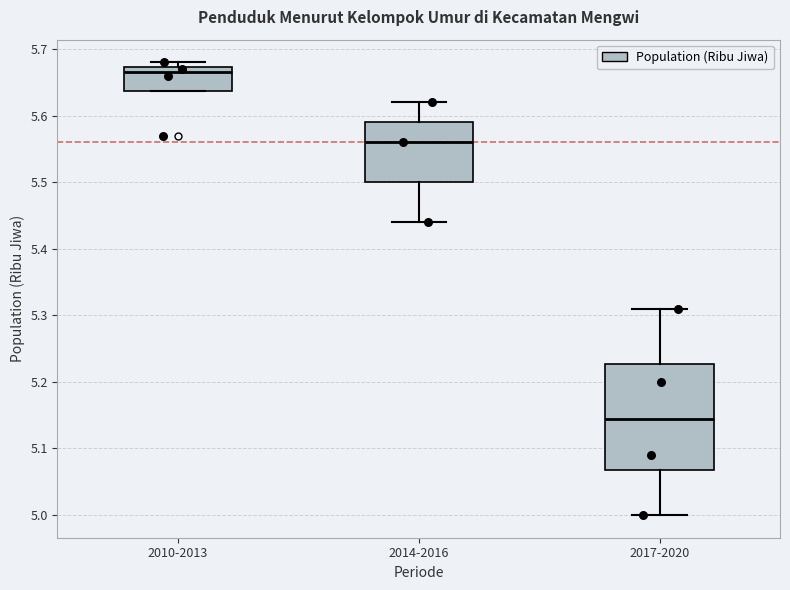

Reading left to right, read every box against the y-axis: the position of its median line, the range the box covers, and the ends of its whiskers. The values are not printed on the chart, so give them approximately, as read against the axis.

2010-2013: median 5.67 (just below the box's upper edge), box 5.64 to 5.67, whiskers 5.64 to 5.68
2014-2016: median 5.56, box 5.50 to 5.59, whiskers 5.44 to 5.62
2017-2020: median 5.15, box 5.07 to 5.23, whiskers 5.00 to 5.31